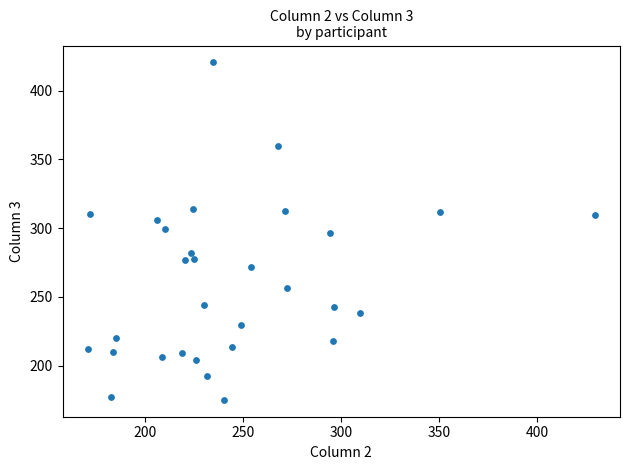

What is the range of X values (max minus min)?

258.8